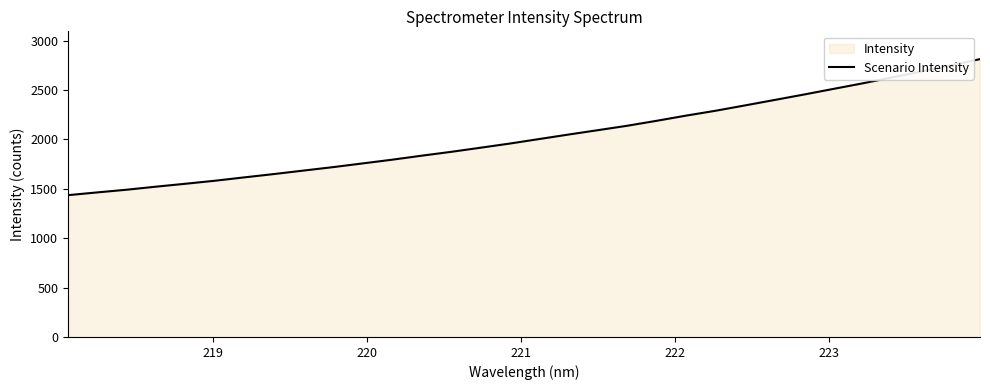

What is the greatest value displayed?

2812.1